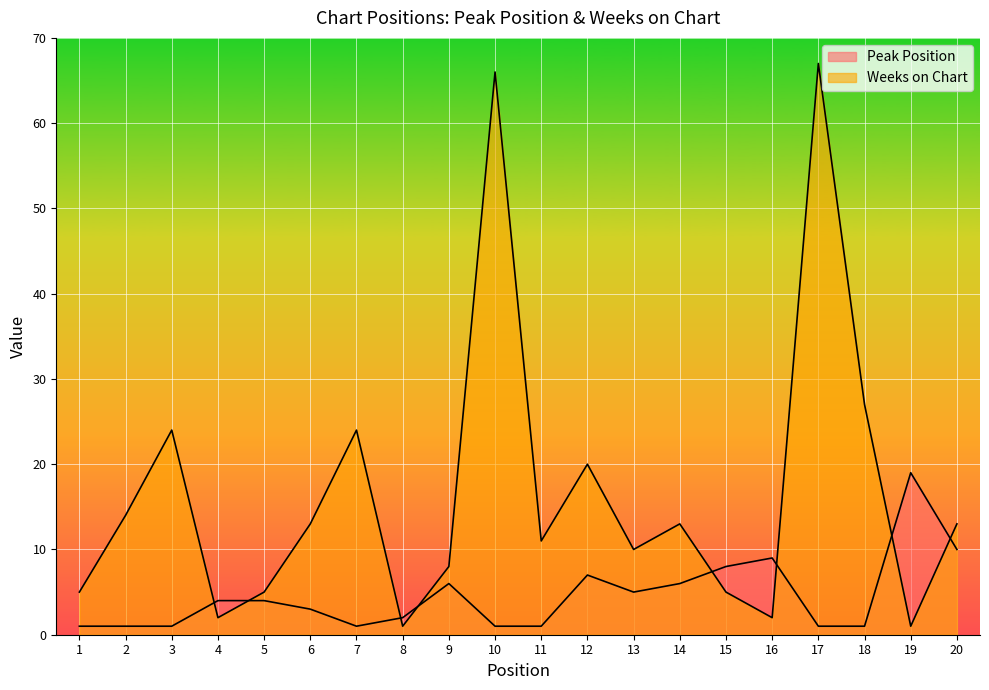

True or false: Peak Position and Weeks on Chart cross at least once.

True